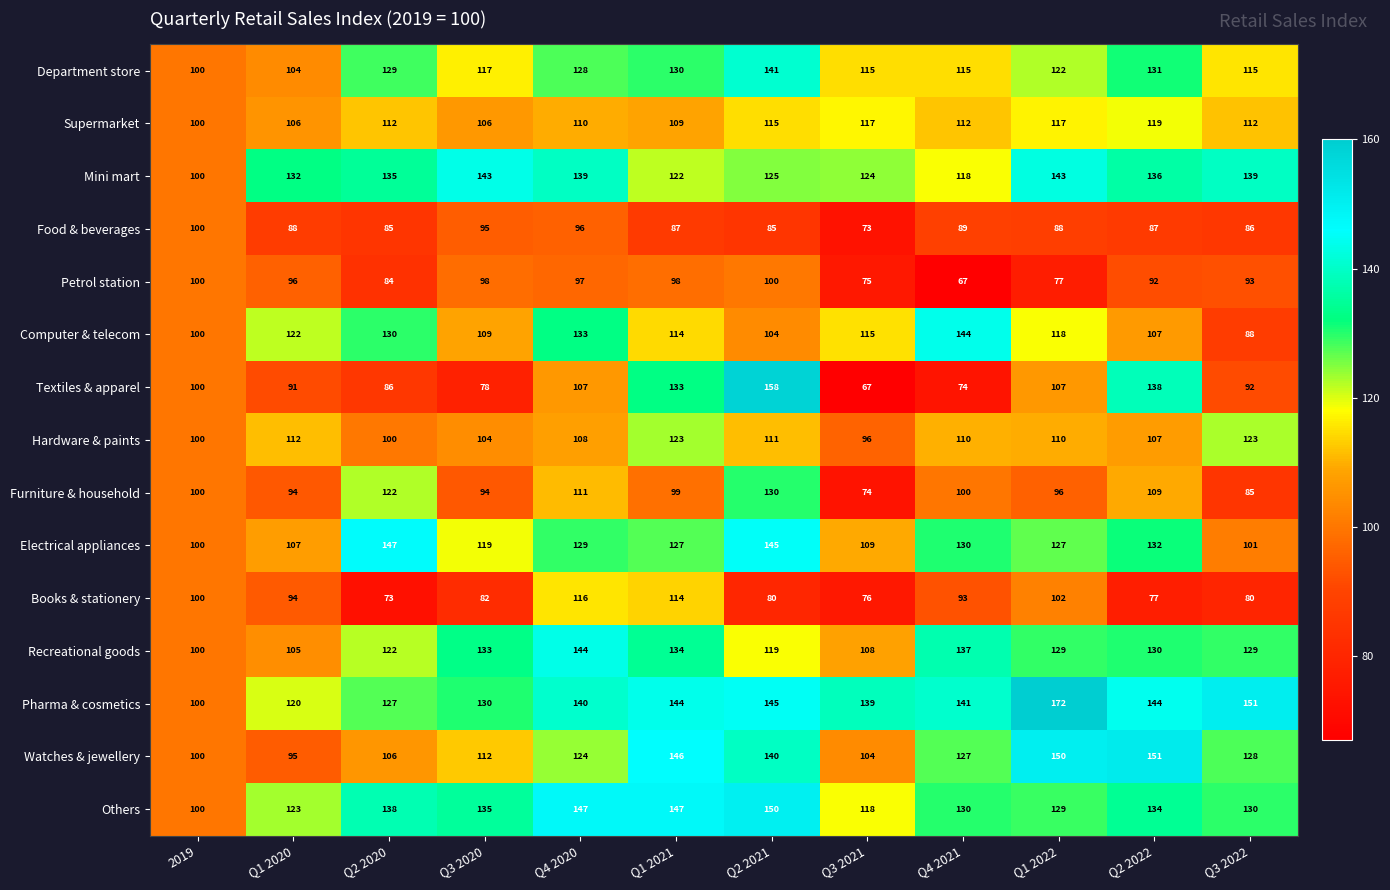

Read the Others value at Q3 2020.

135